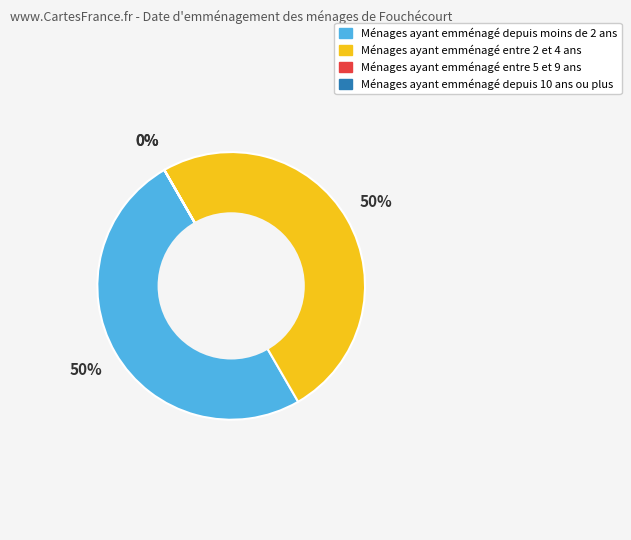

Is the sum of Ménages ayant emménagé depuis moins de 2 ans and Ménages ayant emménagé entre 2 et 4 ans greater than half?

Yes